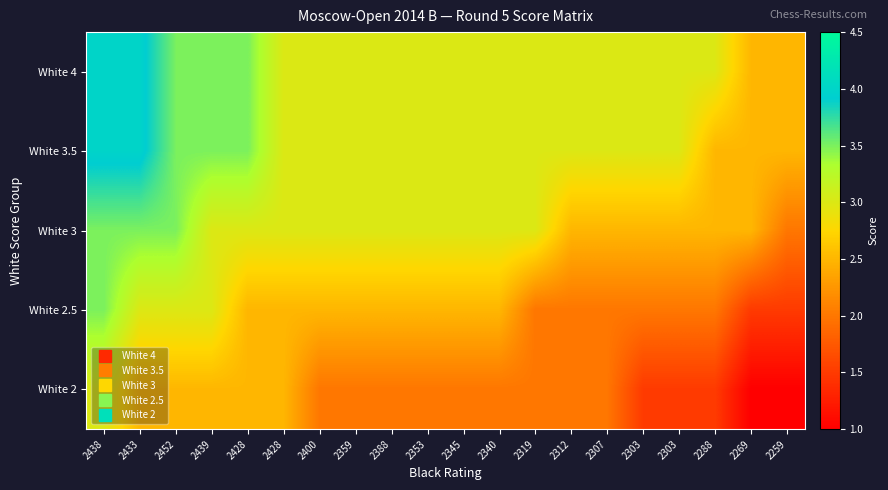

Reading left to right, list all the values displayed in this chart.

White 4: 2438=4.0	2433=4.0	2452=3.5	2439=3.5	2428=3.5	2428=3.0	2400=3.0	2359=3.0	2388=3.0	2353=3.0	2345=3.0	2340=3.0	2319=3.0	2312=3.0	2307=3.0	2303=3.0	2303=3.0	2288=3.0	2269=2.5	2259=2.5
White 3.5: 2438=4.0	2433=4.0	2452=3.5	2439=3.5	2428=3.5	2428=3.0	2400=3.0	2359=3.0	2388=3.0	2353=3.0	2345=3.0	2340=3.0	2319=3.0	2312=3.0	2307=3.0	2303=3.0	2303=3.0	2288=2.5	2269=2.5	2259=2.5
White 3: 2438=3.5	2433=3.5	2452=3.5	2439=3.0	2428=3.0	2428=3.0	2400=3.0	2359=3.0	2388=3.0	2353=3.0	2345=3.0	2340=3.0	2319=3.0	2312=2.5	2307=2.5	2303=2.5	2303=2.5	2288=2.5	2269=2.5	2259=2.0
White 2.5: 2438=3.5	2433=3.0	2452=3.0	2439=3.0	2428=2.5	2428=2.5	2400=2.5	2359=2.5	2388=2.5	2353=2.5	2345=2.5	2340=2.5	2319=2.0	2312=2.0	2307=2.0	2303=2.0	2303=2.0	2288=2.0	2269=1.5	2259=1.5
White 2: 2438=3.0	2433=2.5	2452=2.5	2439=2.5	2428=2.5	2428=2.5	2400=2.0	2359=2.0	2388=2.0	2353=2.0	2345=2.0	2340=2.0	2319=2.0	2312=2.0	2307=2.0	2303=1.5	2303=1.5	2288=1.5	2269=1.0	2259=1.0